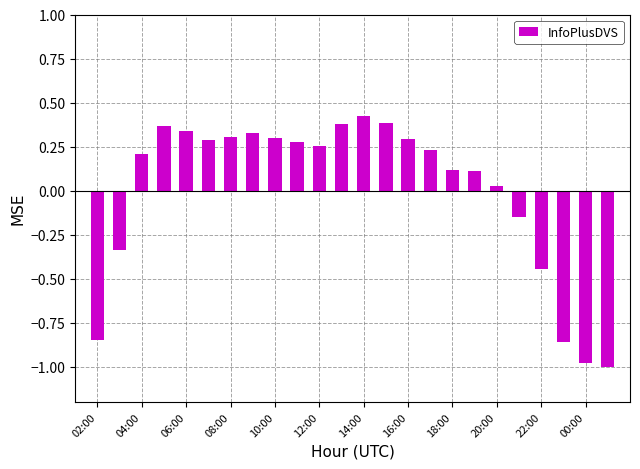

What is the difference between the second highest and minimum values?

1.4